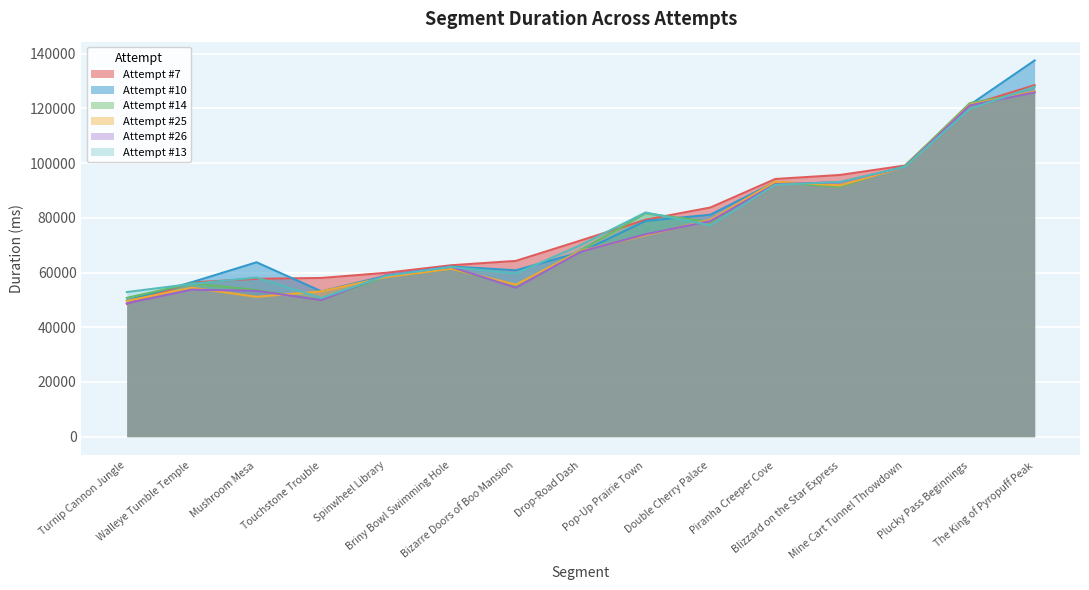

The Attempt #13 series shows 45182 at Plucky Pass Beginnings. True or false?

False